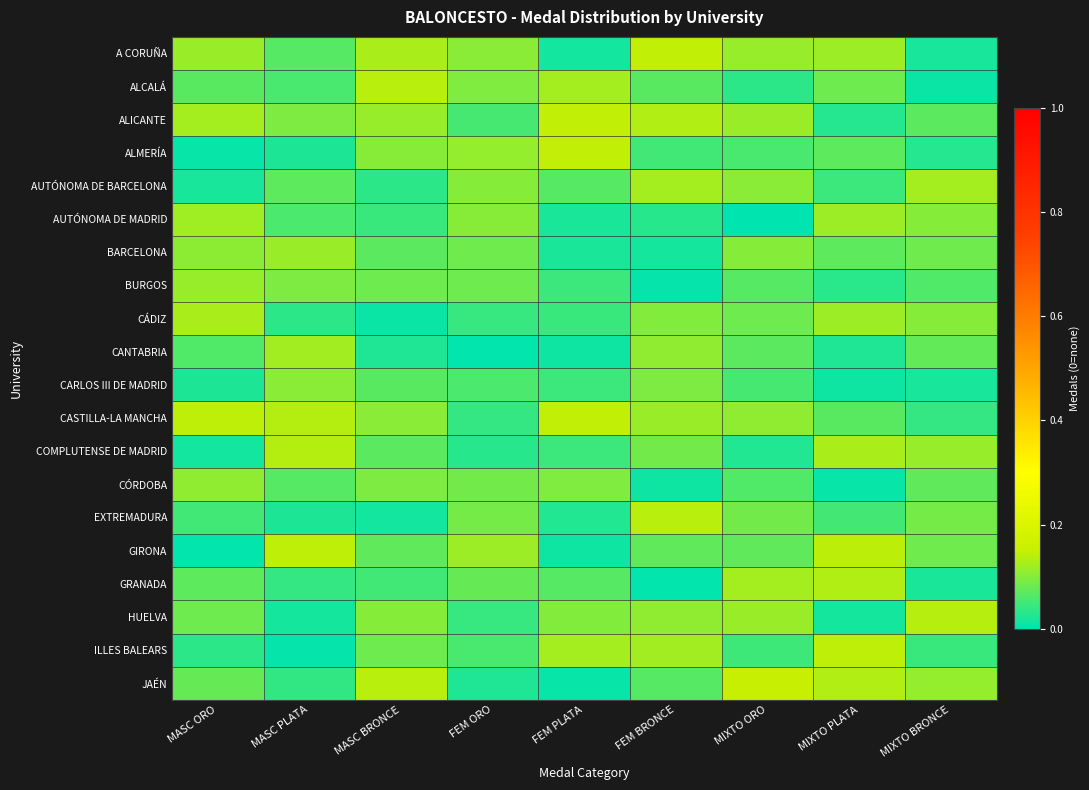

At which category is the sum across all series the highest?

FEM BRONCE